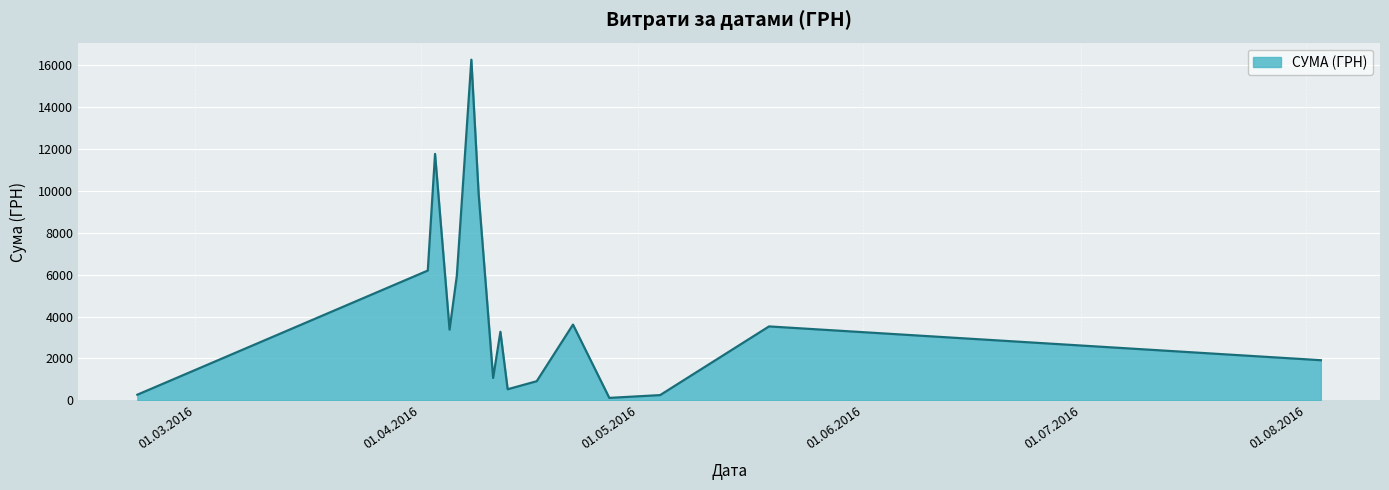

What is the maximum value shown in the chart?

16256.5